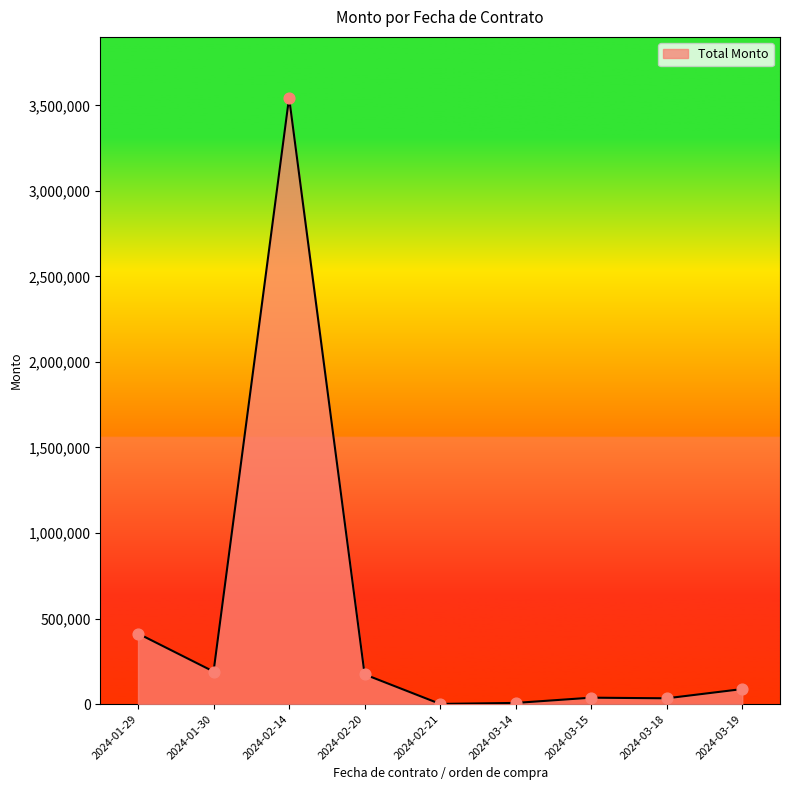

What is the greatest value displayed?

3545544.0